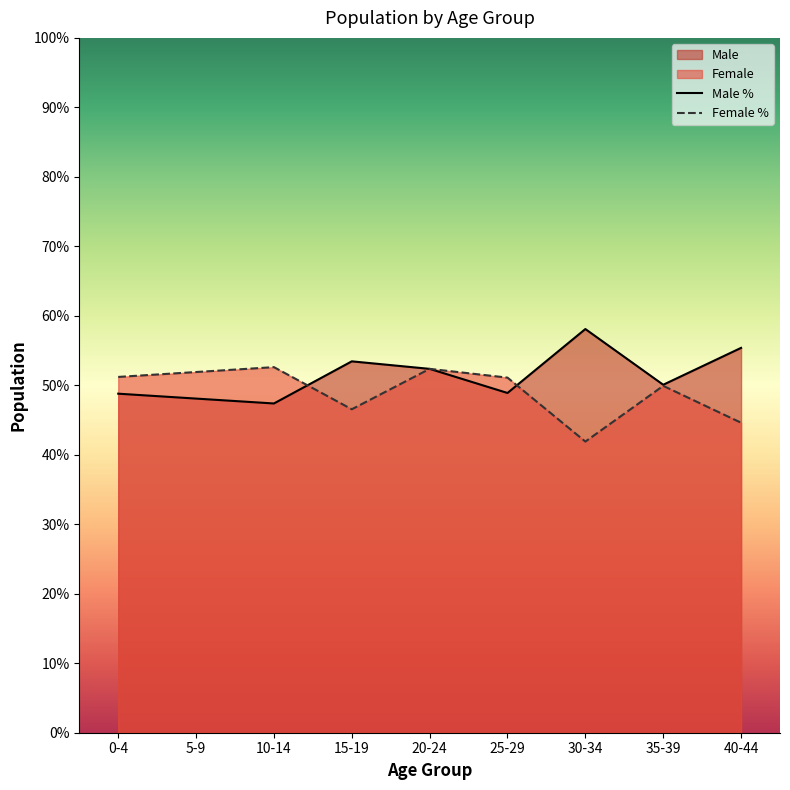

What value does the Female % series have at 15-19?

46.6